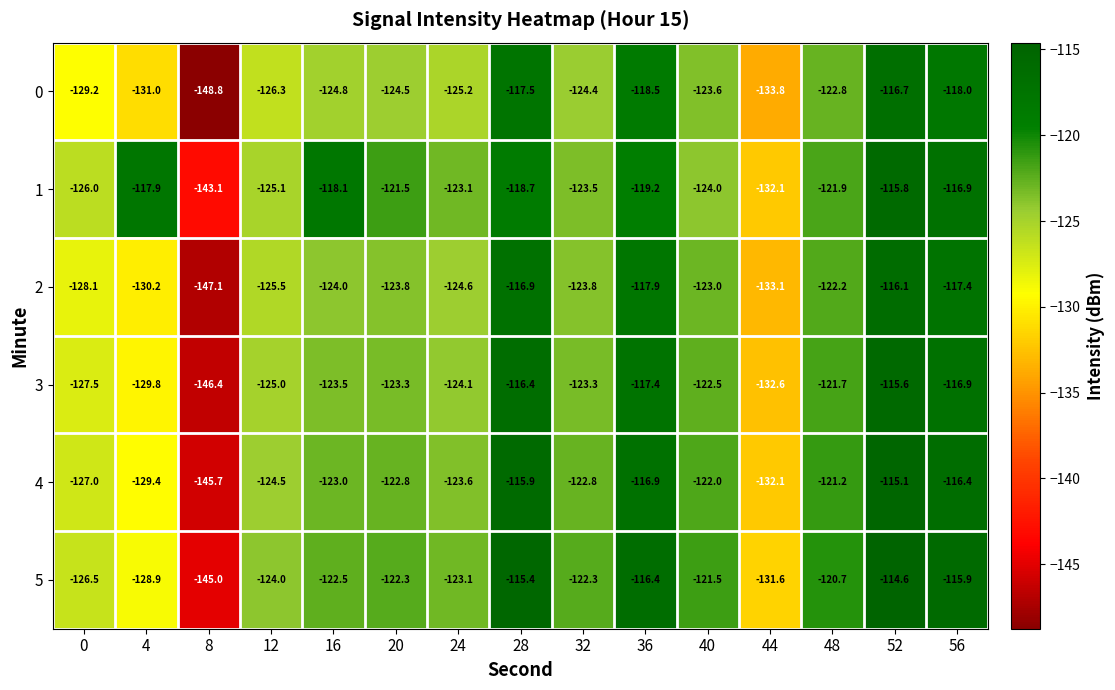

List the series in order of their peak value, highest first.

5, 4, 3, 1, 2, 0